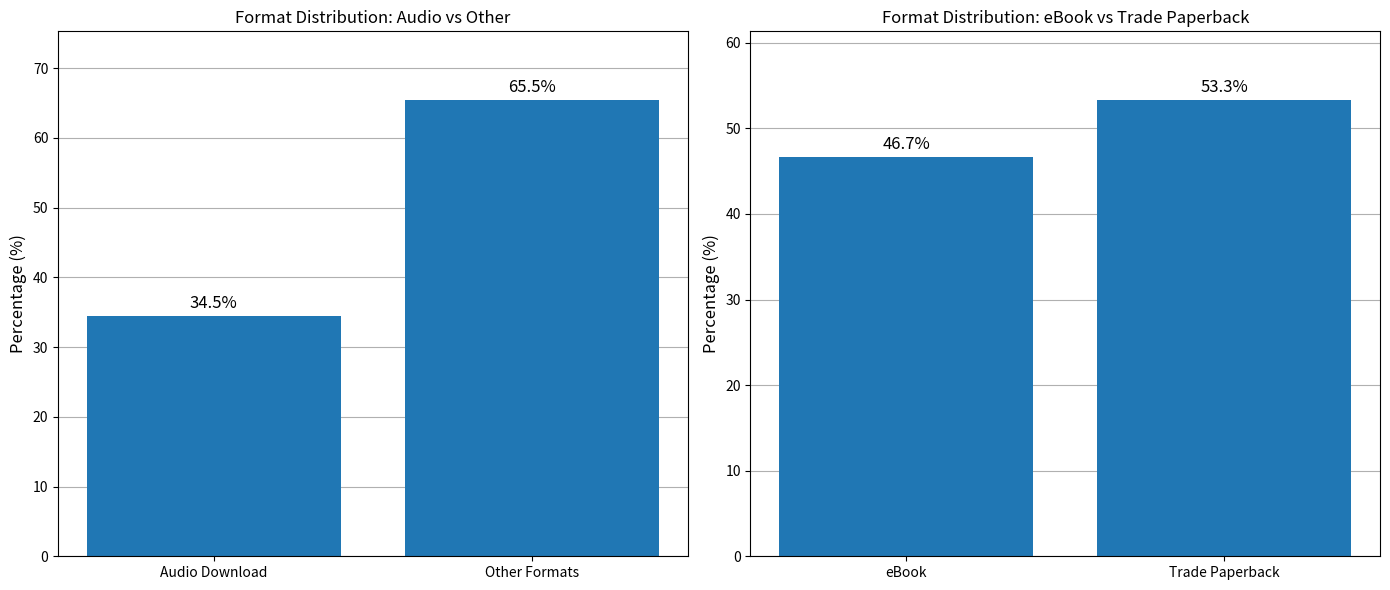

Does the chart contain any negative values?

No